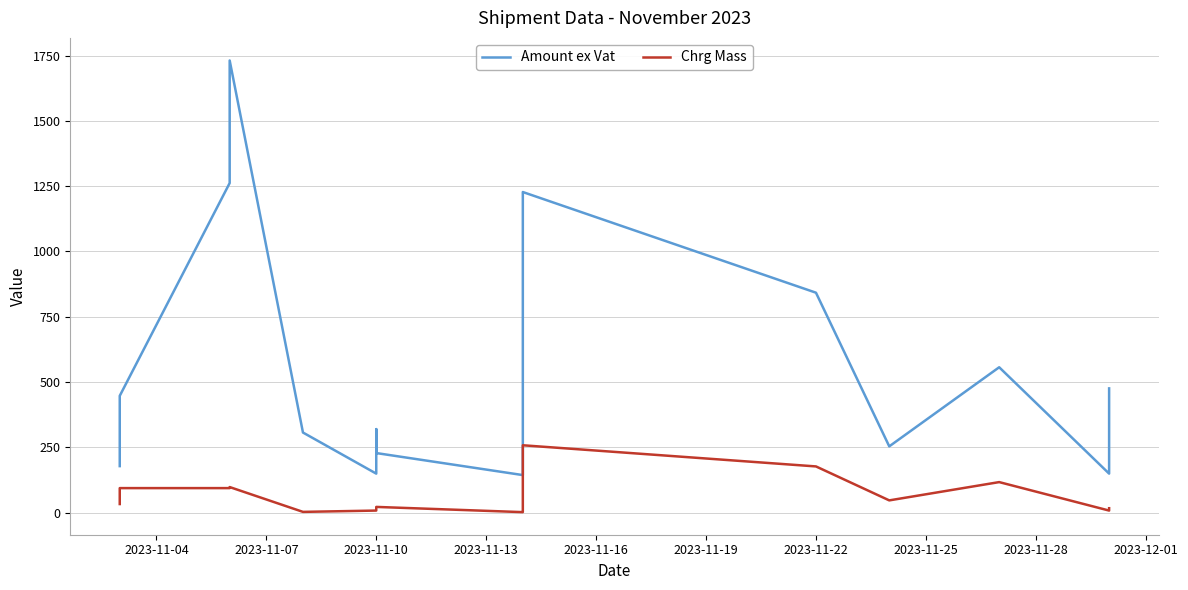

Rank the series by their maximum value, from highest to lowest.

Amount ex Vat, Chrg Mass